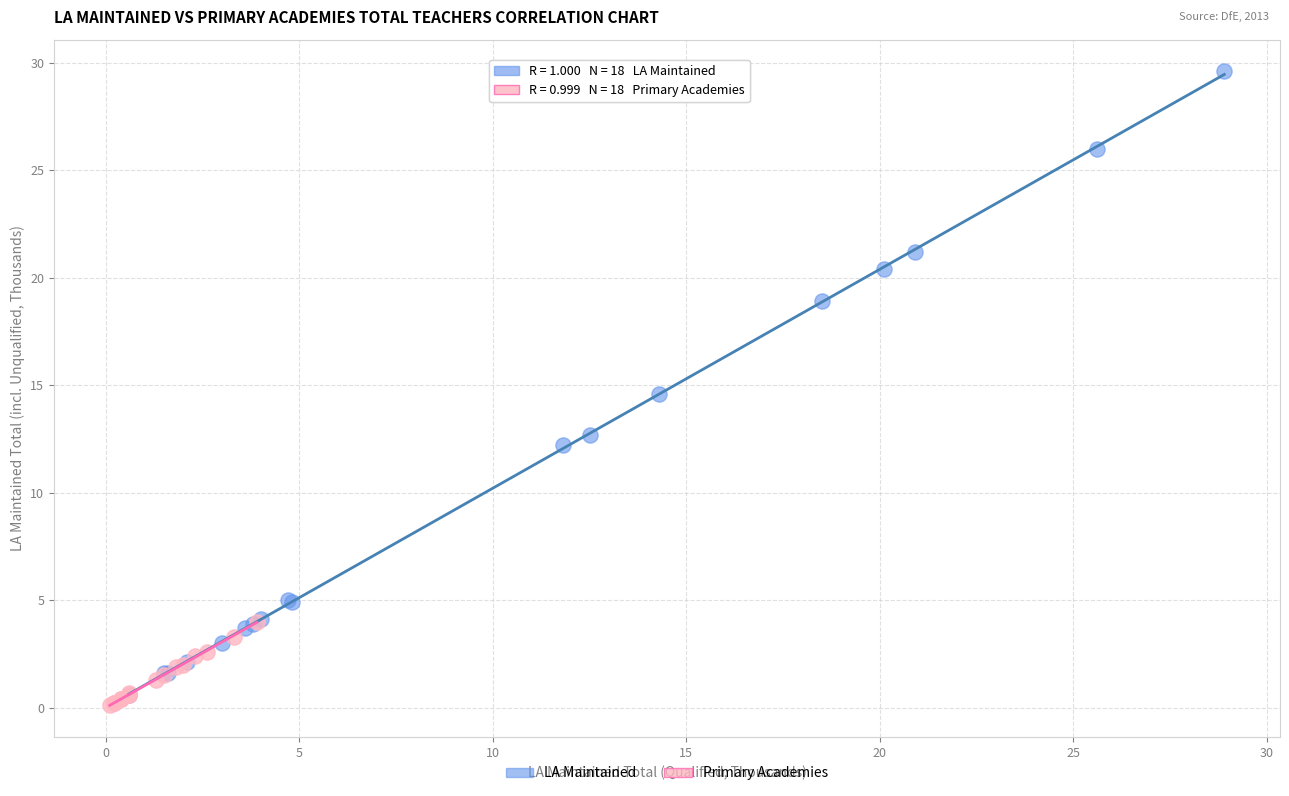

Which series reaches the minimum Y coordinate?

Primary Academies